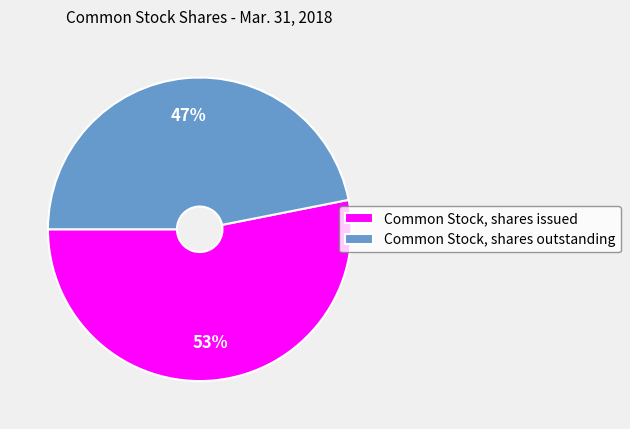

Which slice is the smallest?

Common Stock, shares outstanding